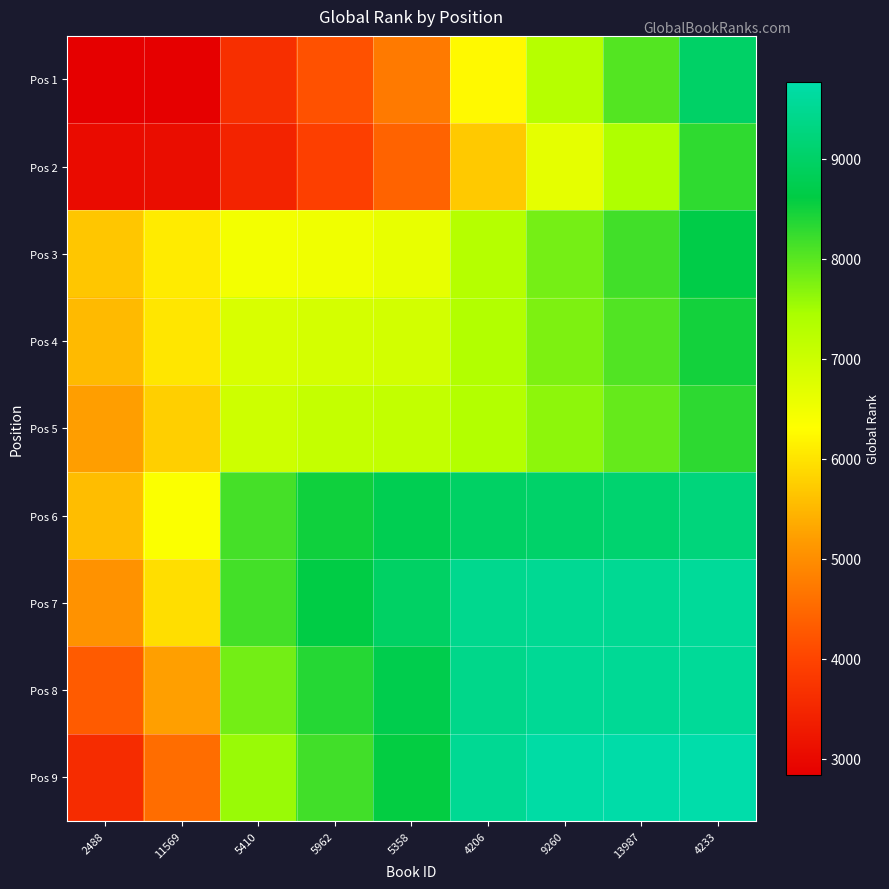

List the series in order of their peak value, lowest first.

Pos 2, Pos 5, Pos 4, Pos 3, Pos 1, Pos 6, Pos 8, Pos 7, Pos 9